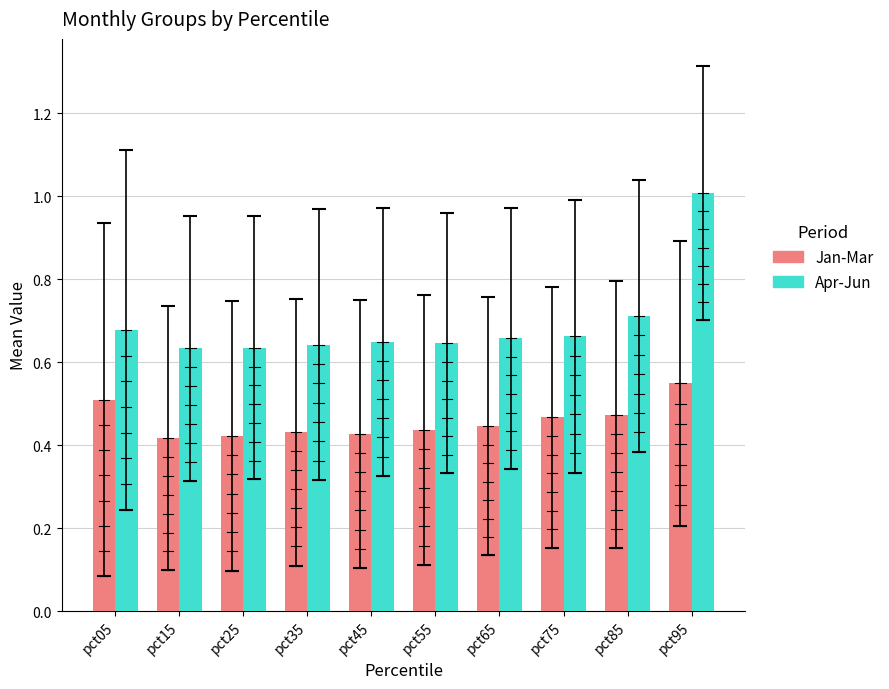

List the series in order of their overall mean, highest first.

Apr-Jun, Jan-Mar